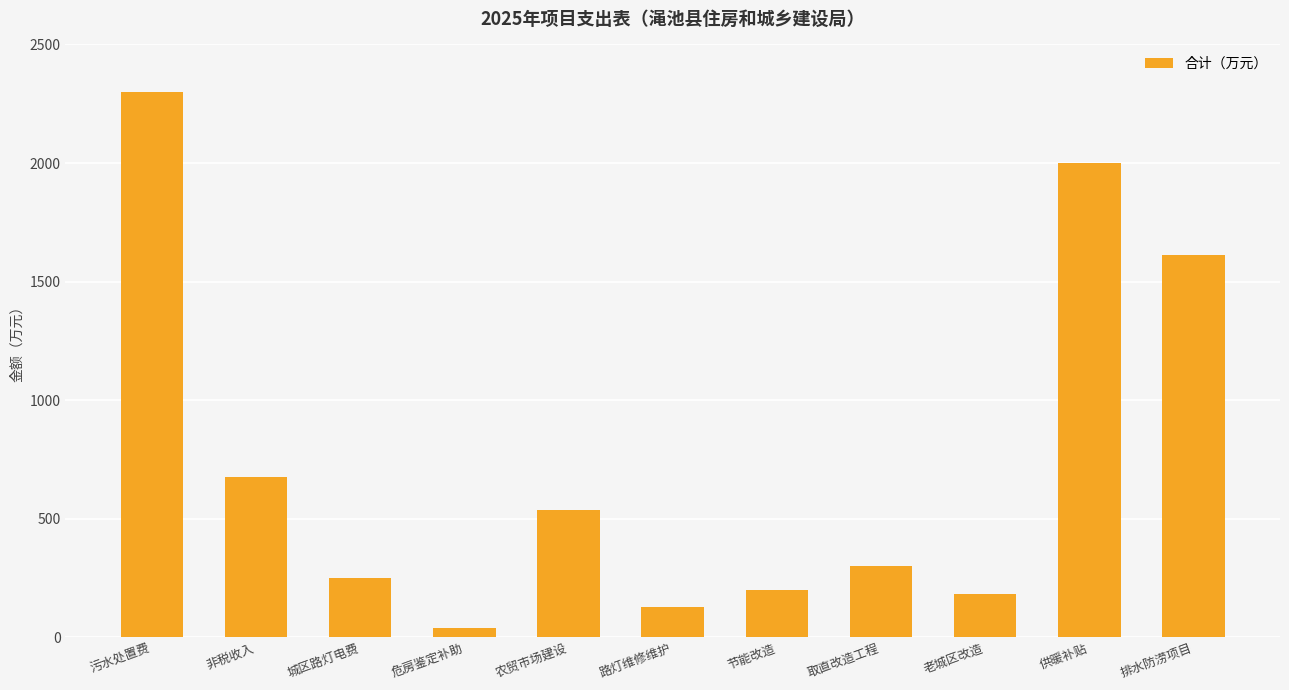

Reading right to left, extract all data points from this chart.

排水防涝项目=1610	供暖补贴=2000	老城区改造=182	取直改造工程=300	节能改造=200	路灯维修维护=128	农贸市场建设=536	危房鉴定补助=40	城区路灯电费=250	非税收入=676	污水处置费=2300